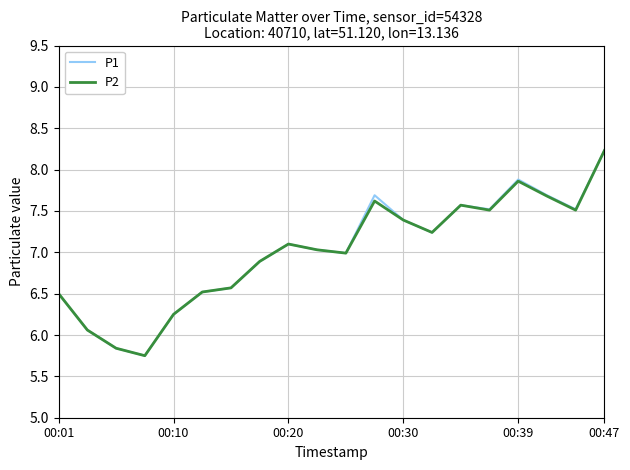

What is the maximum value for P1?

8.2